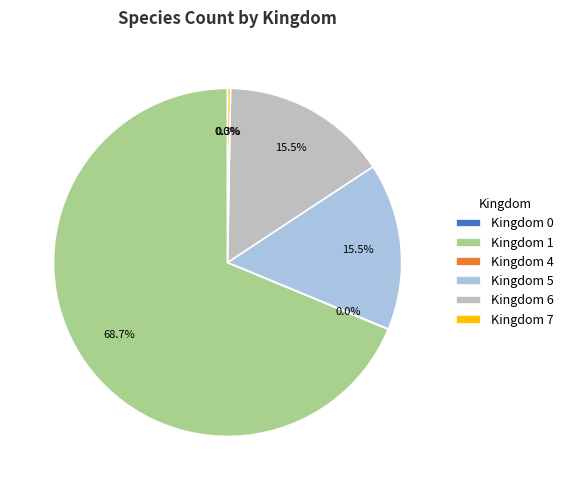

Is the sum of Kingdom 6 and Kingdom 1 greater than half?

Yes